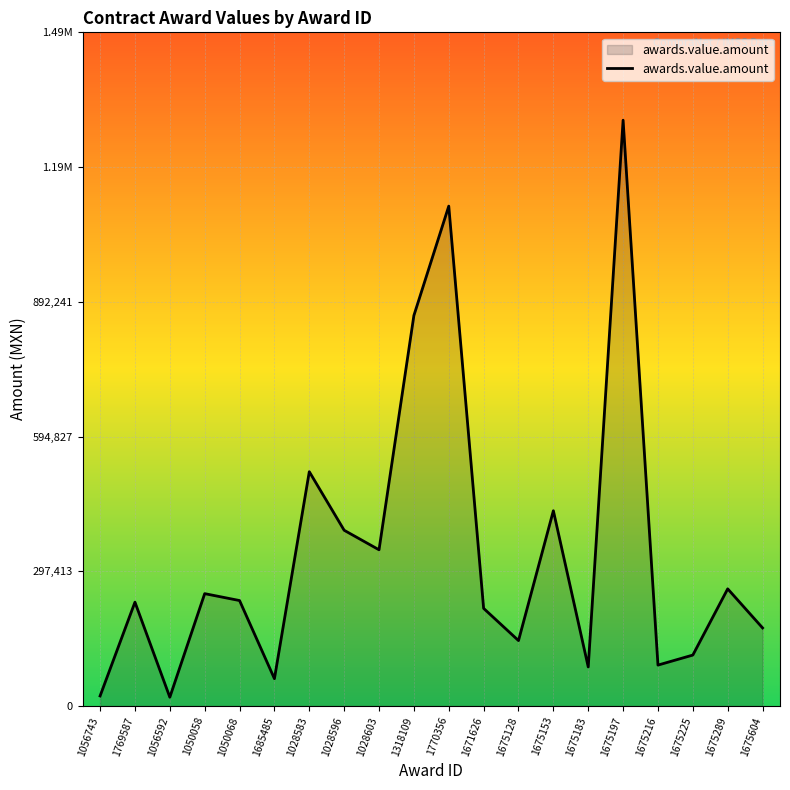

Does the chart have visible grid lines?

Yes